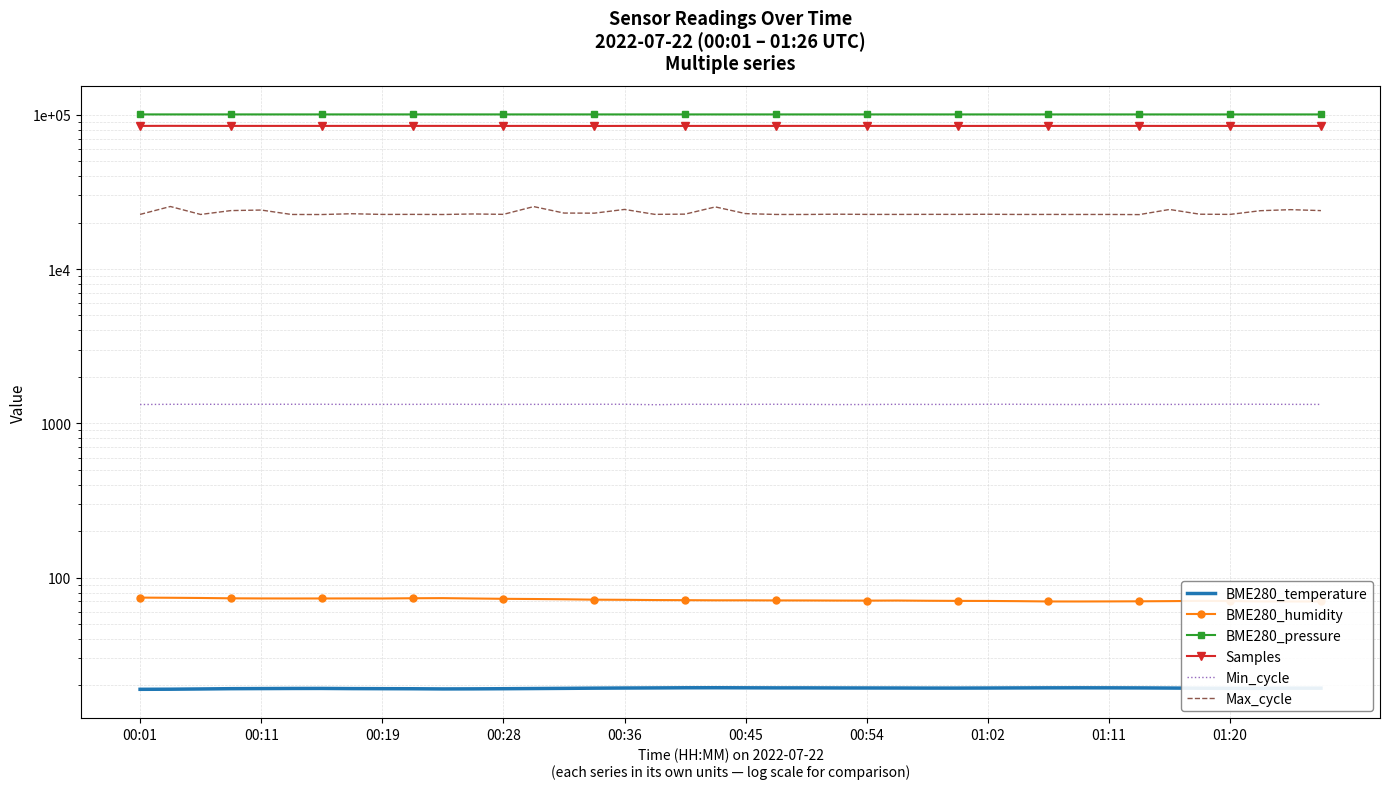

Which category has the highest value across all series?

00:11